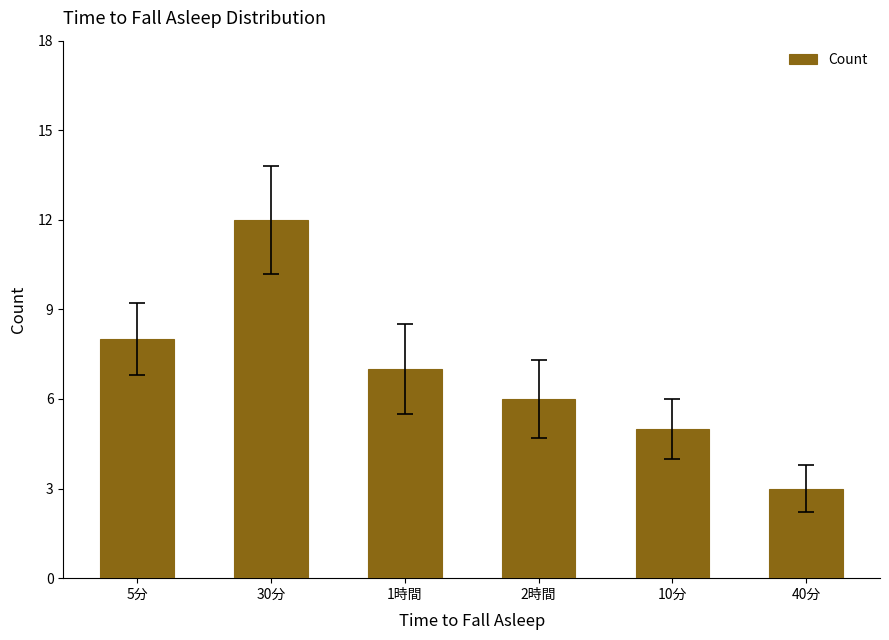

Reading right to left, extract all data points from this chart.

3	5	6	7	12	8